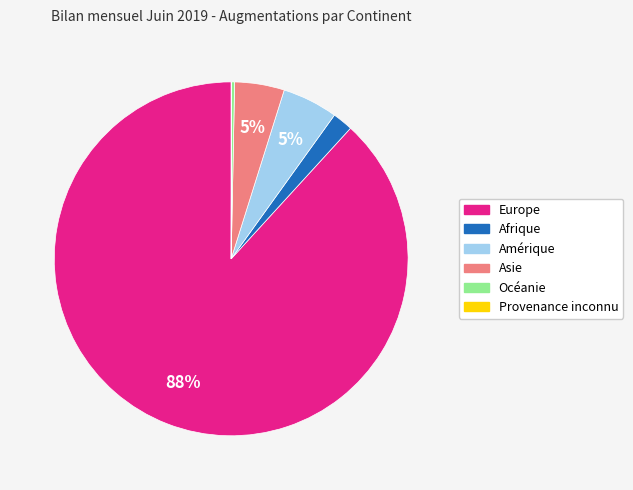

Which has a higher value, Afrique or Amérique?

Amérique